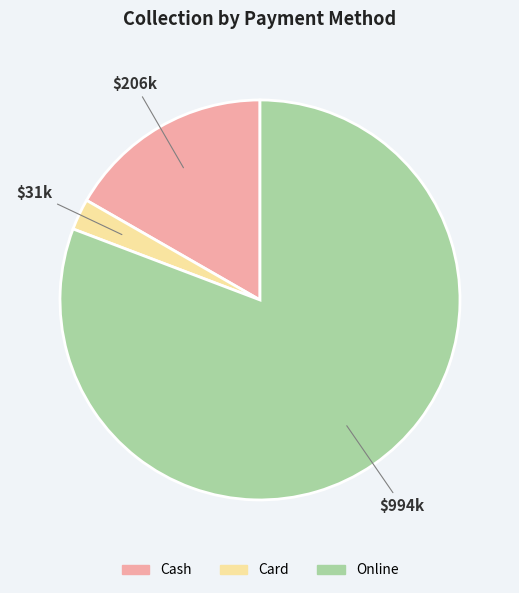

Which has a higher value, Card or Cash?

Cash